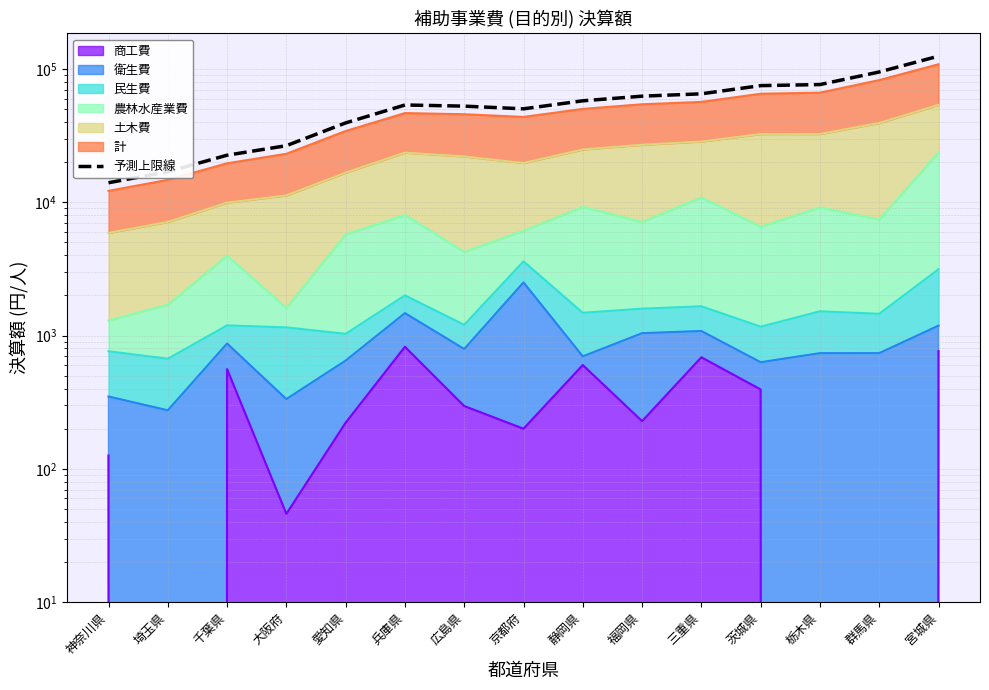

How many data points are less than 53665?

7